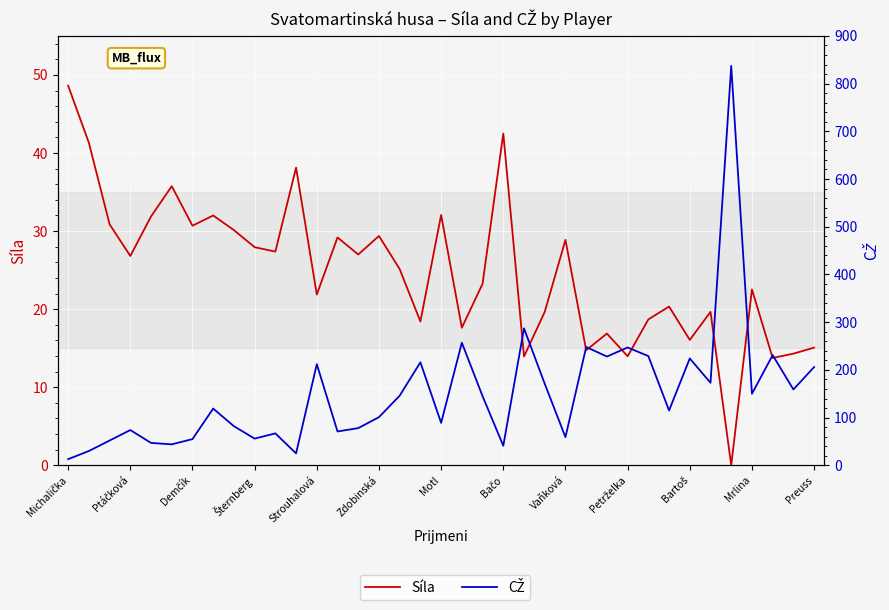

Where is the first local maximum for CŽ?

Ptáčková